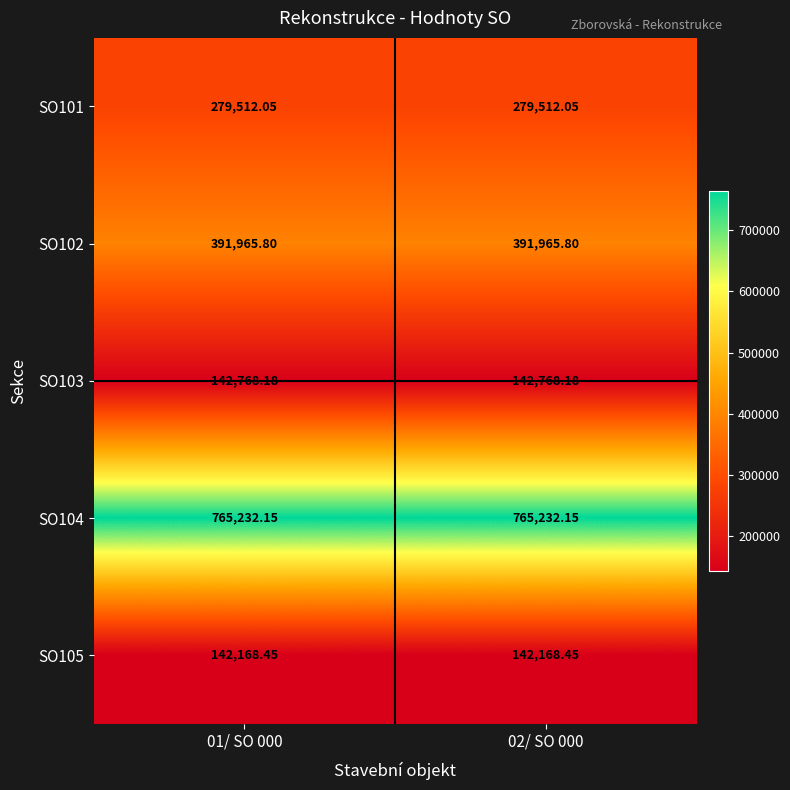

Is the value of SO103 at 02/ SO 000 greater than the value of SO105 at 02/ SO 000?

Yes